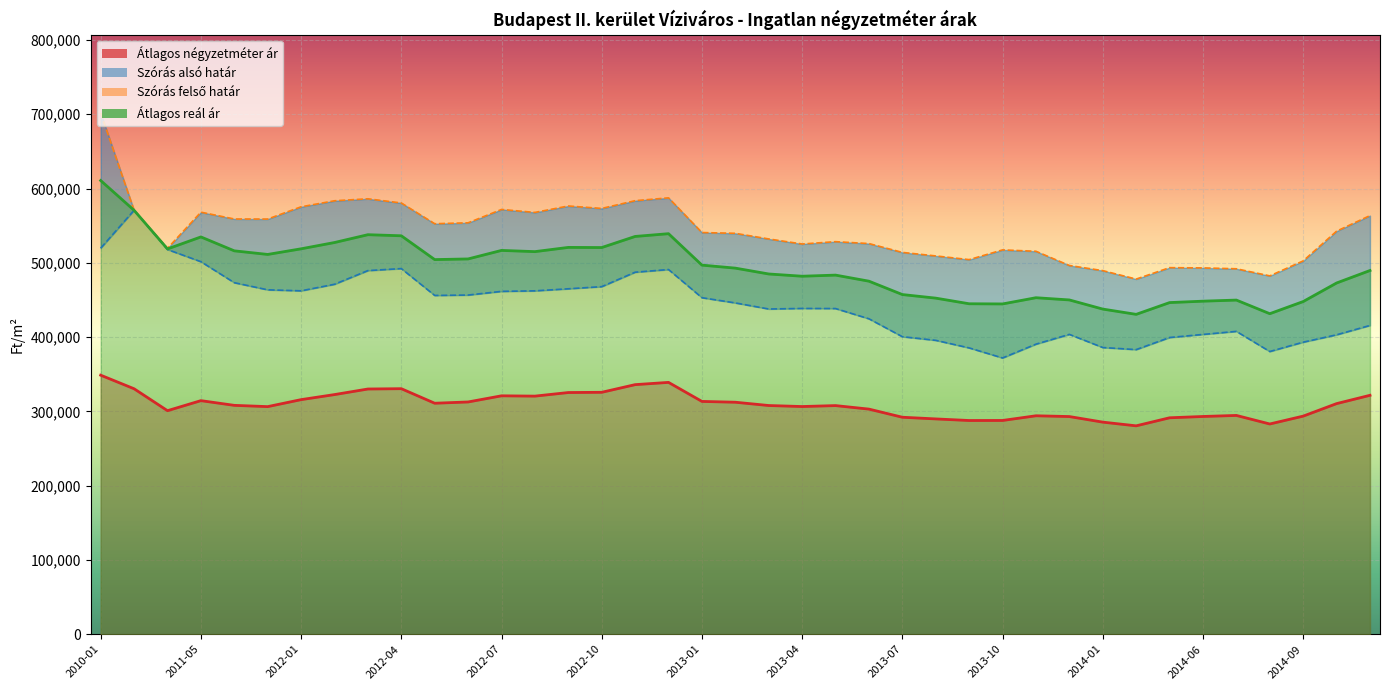

Reading right to left, transcribe all the data shown in this chart.

Átlagos négyzetméter ár: 2014-11=321633	2014-10=310438	2014-09=293598	2014-08=283015	2014-07=294524	2014-06=293120	2014-05=291360	2014-04=280525	2014-01=285510	2013-12=293016	2013-11=294065	2013-10=287759	2013-09=287686	2013-08=289835	2013-07=292093	2013-06=303043	2013-05=307776	2013-04=306506	2013-03=307870	2013-02=312304	2013-01=313391	2012-12=339018	2012-11=335977	2012-10=325666	2012-09=325353	2012-08=320525	2012-07=320944	2012-06=312660	2012-05=310950	2012-04=330536	2012-03=330108	2012-02=322597	2012-01=315798	2011-12=306388	2011-11=308103	2011-05=314437	2010-12=300923	2010-11=330443	2010-01=348721
Szórás alsó határ: 2014-11=415668	2014-10=403072	2014-09=393148	2014-08=380568	2014-07=407680	2014-06=403579	2014-05=399421	2014-04=383146	2014-01=385953	2013-12=403645	2013-11=390472	2013-10=371895	2013-09=385438	2013-08=395635	2013-07=400528	2013-06=424633	2013-05=438413	2013-04=438561	2013-03=437810	2013-02=445998	2013-01=453011	2012-12=490949	2012-11=487343	2012-10=467902	2012-09=465005	2012-08=462261	2012-07=461538	2012-06=456591	2012-05=456053	2012-04=492221	2012-03=489512	2012-02=471106	2012-01=462286	2011-12=463632	2011-11=473233	2011-05=501507	2010-12=517889	2010-11=570688	2010-01=519698
Szórás felső határ: 2014-11=563580	2014-10=542566	2014-09=502540	2014-08=482400	2014-07=491962	2014-06=493127	2014-05=493475	2014-04=478066	2014-01=489457	2013-12=496369	2013-11=515514	2013-10=517369	2013-09=504280	2013-08=509253	2013-07=513994	2013-06=525887	2013-05=528451	2013-04=525311	2013-03=532108	2013-02=539678	2013-01=540743	2012-12=587447	2012-11=583623	2012-10=573200	2012-09=576467	2012-08=567829	2012-07=571812	2012-06=553835	2012-05=552605	2012-04=580541	2012-03=586172	2012-02=583498	2012-01=575398	2011-12=558896	2011-11=558989	2011-05=568159	2010-12=519459	2010-11=570688	2010-01=701832
Átlagos reál ár: 2014-11=489624	2014-10=472819	2014-09=447844	2014-08=431484	2014-07=449821	2014-06=448353	2014-05=446448	2014-04=430606	2014-01=437705	2013-12=450007	2013-11=452993	2013-10=444632	2013-09=444859	2013-08=452444	2013-07=457261	2013-06=475260	2013-05=483432	2013-04=481936	2013-03=484959	2013-02=492838	2013-01=496877	2012-12=539198	2012-11=535483	2012-10=520551	2012-09=520736	2012-08=515045	2012-07=516675	2012-06=505213	2012-05=504329	2012-04=536381	2012-03=537842	2012-02=527302	2012-01=518842	2011-12=511264	2011-11=516111	2011-05=534833	2010-12=518674	2010-11=570688	2010-01=610765